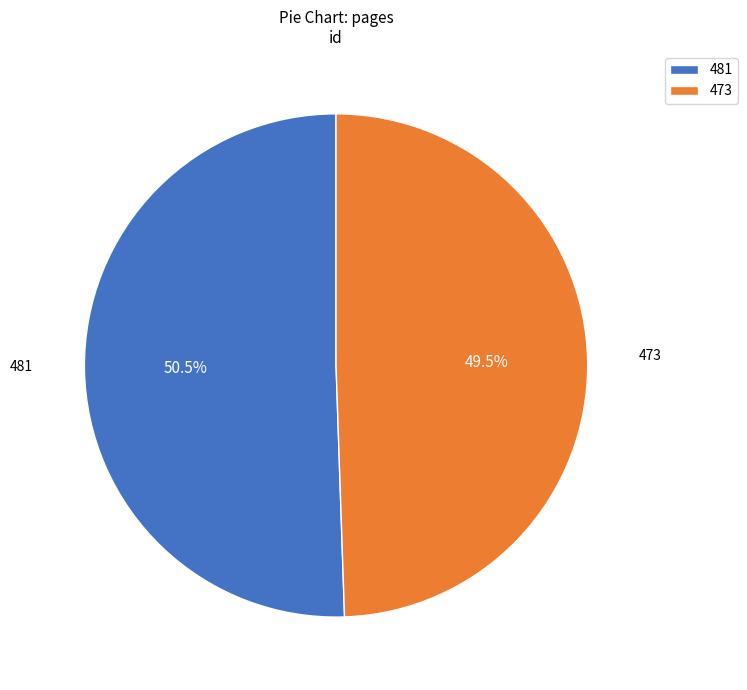

To the nearest percent, what is the difference between the largest and smallest slice percentages?

1%